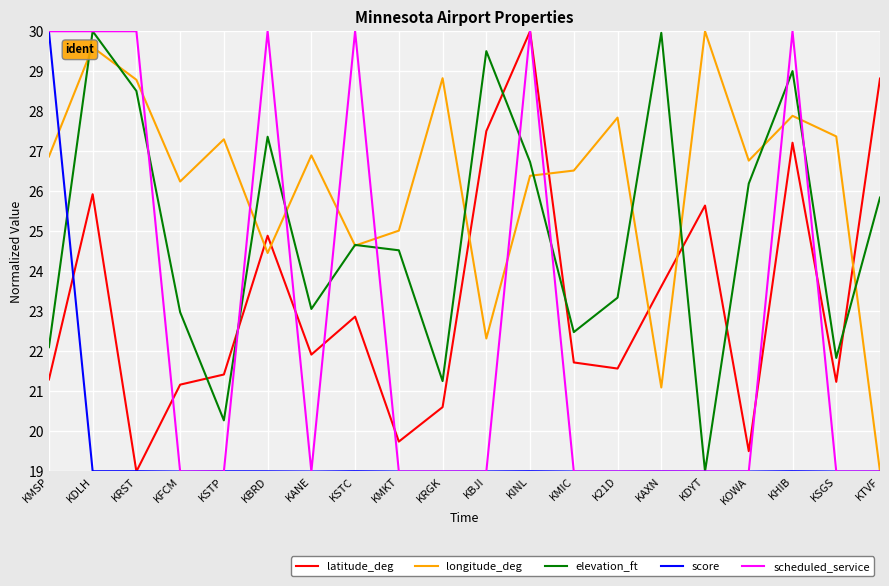

How many times do latitude_deg and elevation_ft cross each other?

7